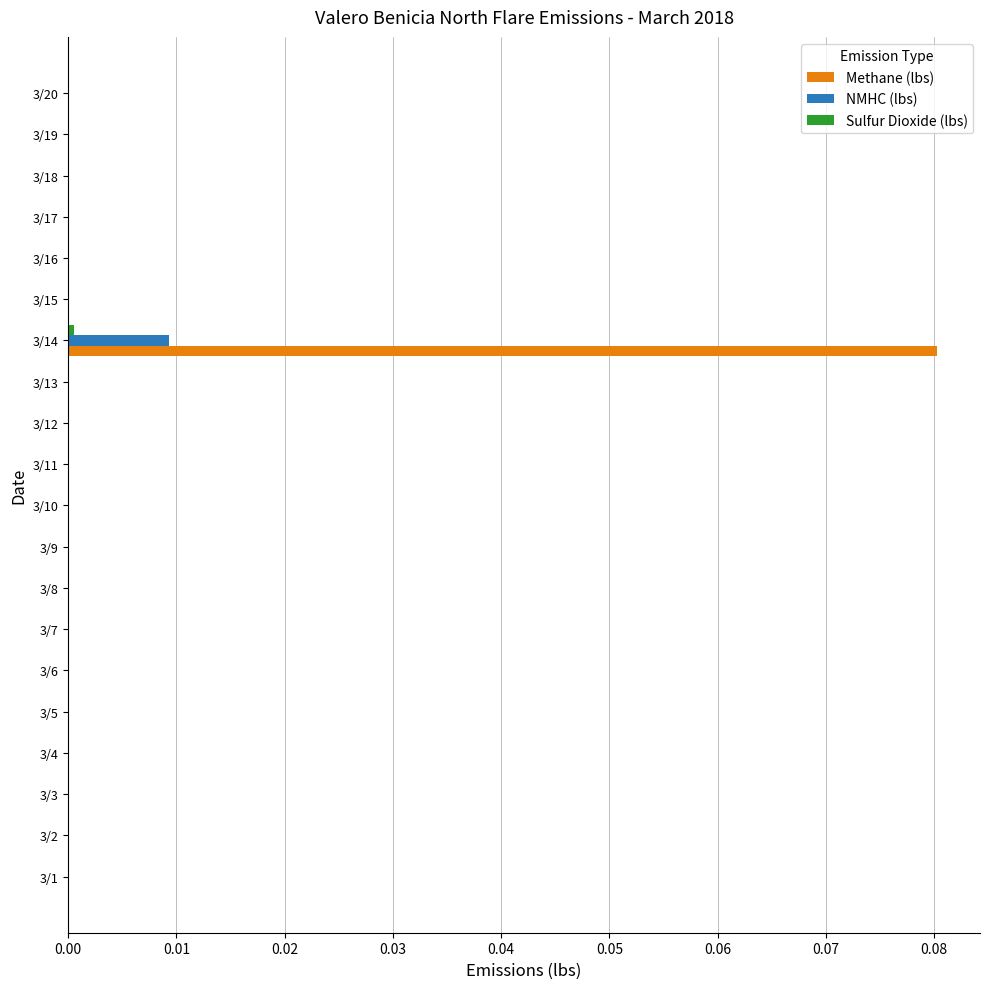

At which category is the sum across all series the highest?

3/14